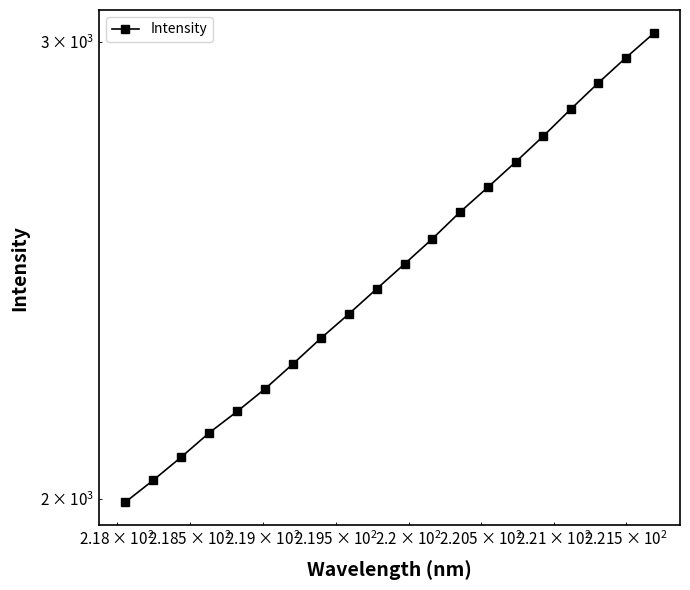

What is the value of the 3rd point from the left?

2076.1